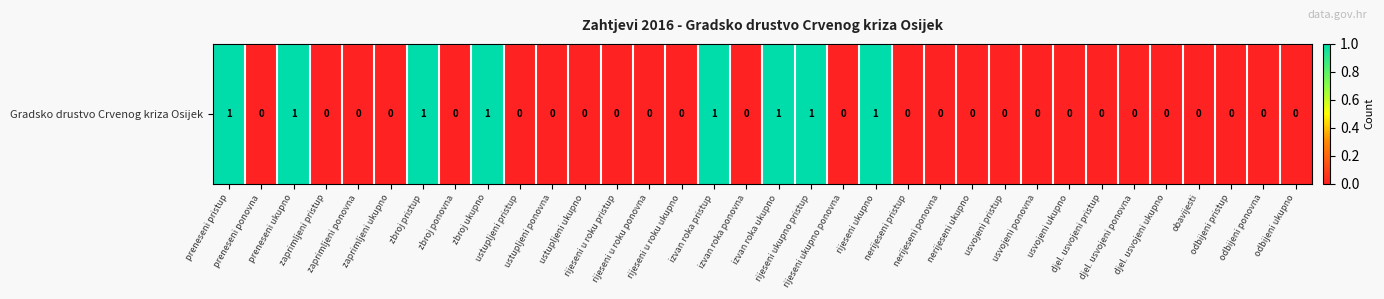

Reading left to right, transcribe all the data shown in this chart.

preneseni pristup=1	preneseni ponovna=0	preneseni ukupno=1	zaprimljeni pristup=0	zaprimljeni ponovna=0	zaprimljeni ukupno=0	zbroj pristup=1	zbroj ponovna=0	zbroj ukupno=1	ustupljeni pristup=0	ustupljeni ponovna=0	ustupljeni ukupno=0	rijeseni u roku pristup=0	rijeseni u roku ponovna=0	rijeseni u roku ukupno=0	izvan roka pristup=1	izvan roka ponovna=0	izvan roka ukupno=1	rijeseni ukupno pristup=1	rijeseni ukupno ponovna=0	rijeseni ukupno=1	nerijeseni pristup=0	nerijeseni ponovna=0	nerijeseni ukupno=0	usvojeni pristup=0	usvojeni ponovna=0	usvojeni ukupno=0	djel. usvojeni pristup=0	djel. usvojeni ponovna=0	djel. usvojeni ukupno=0	obavijesti=0	odbijeni pristup=0	odbijeni ponovna=0	odbijeni ukupno=0